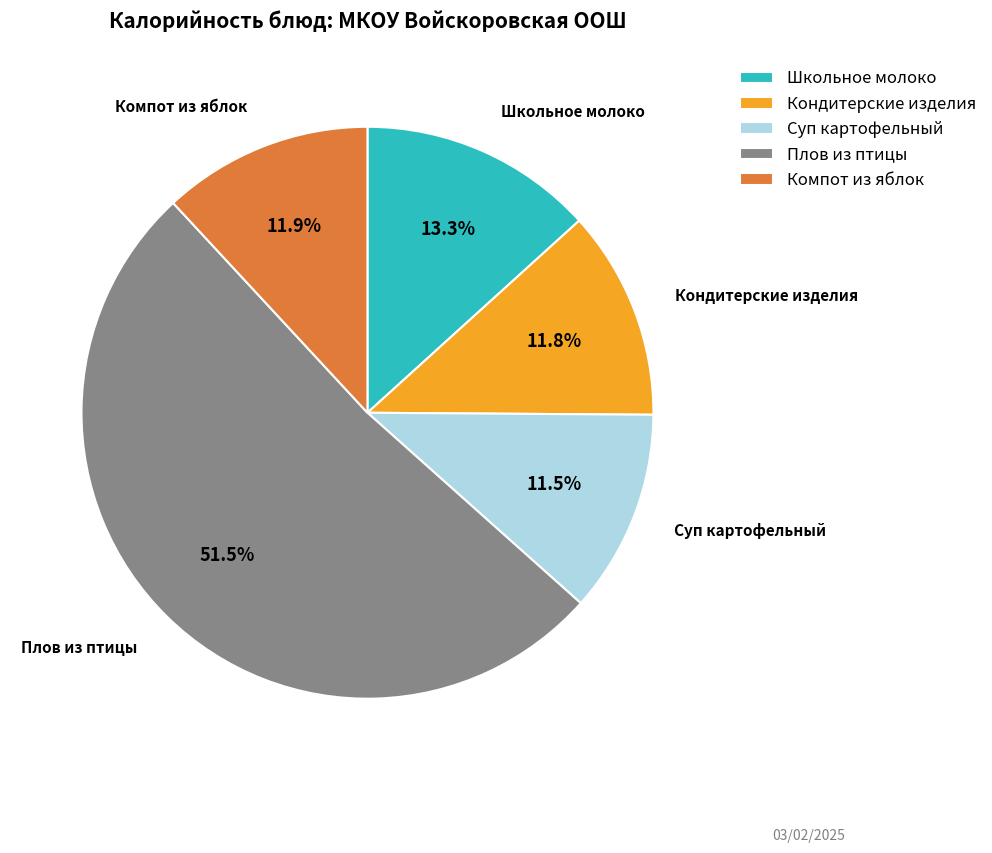

What is the total percentage of Плов из птицы and Школьное молоко?

64.8%